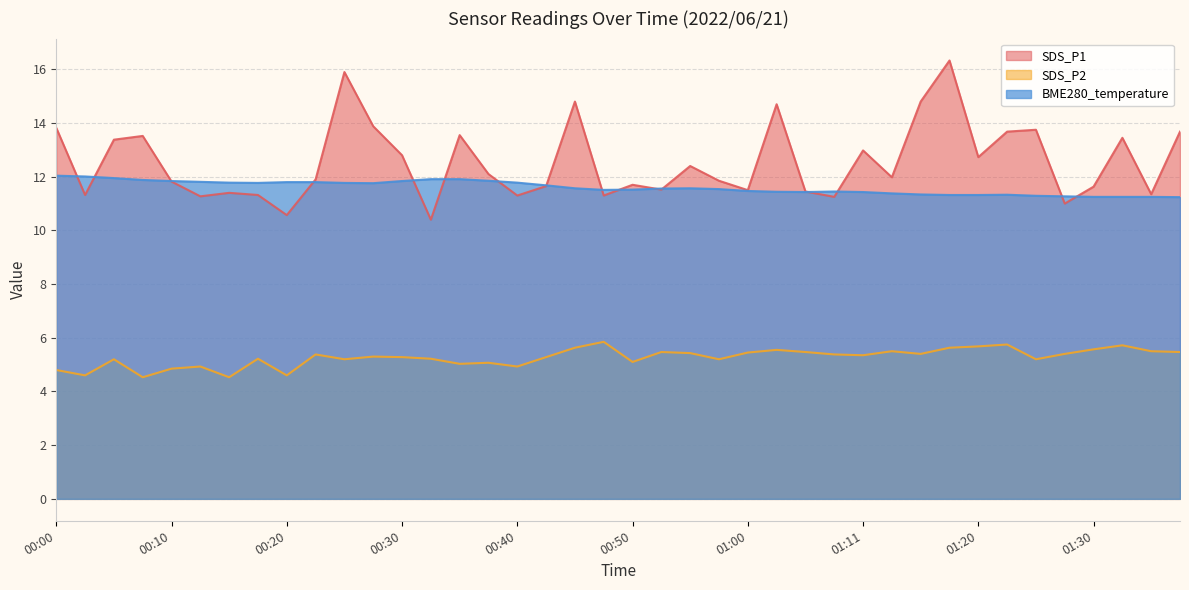

How many data points in SDS_P2 are above 5?

32